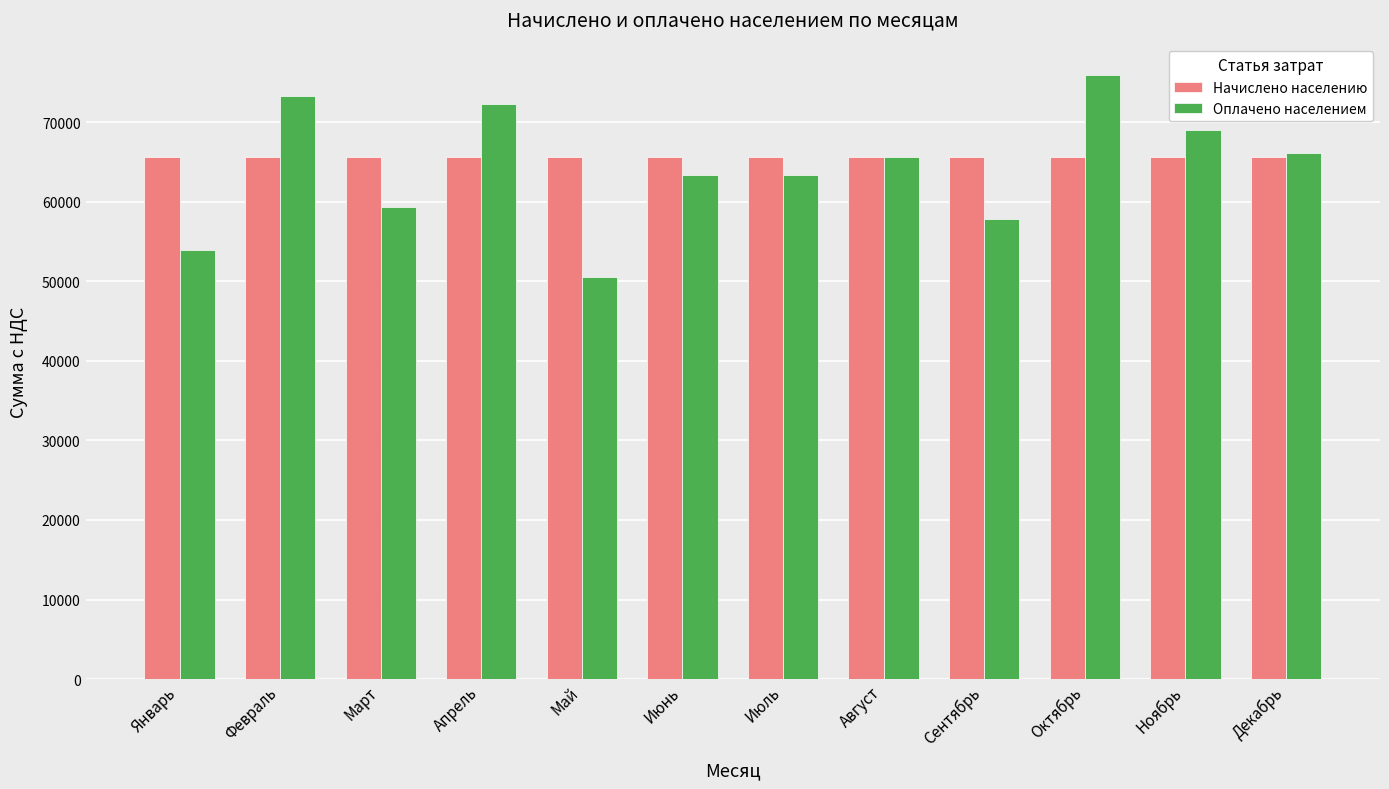

Which series has the widest spread of values?

Оплачено населением